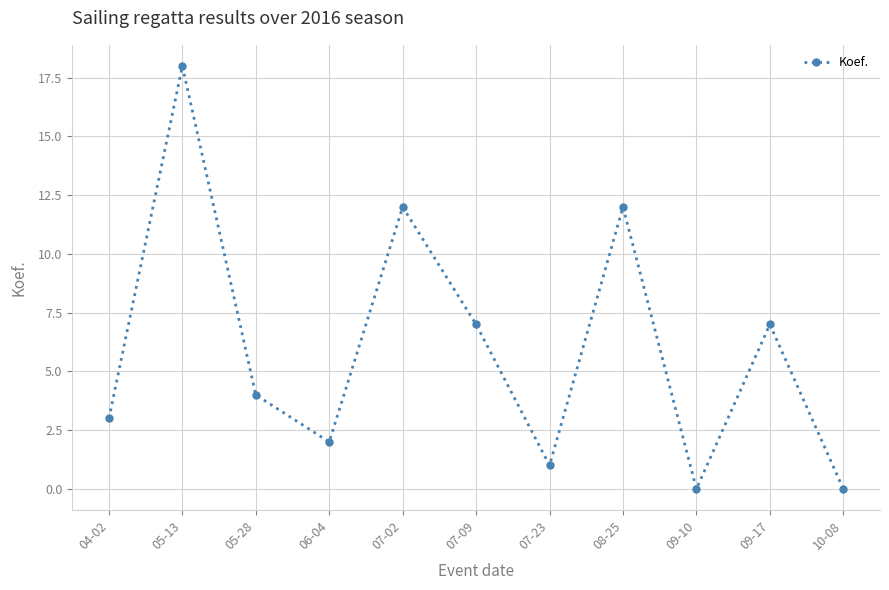

Where is the first local minimum?

06-04